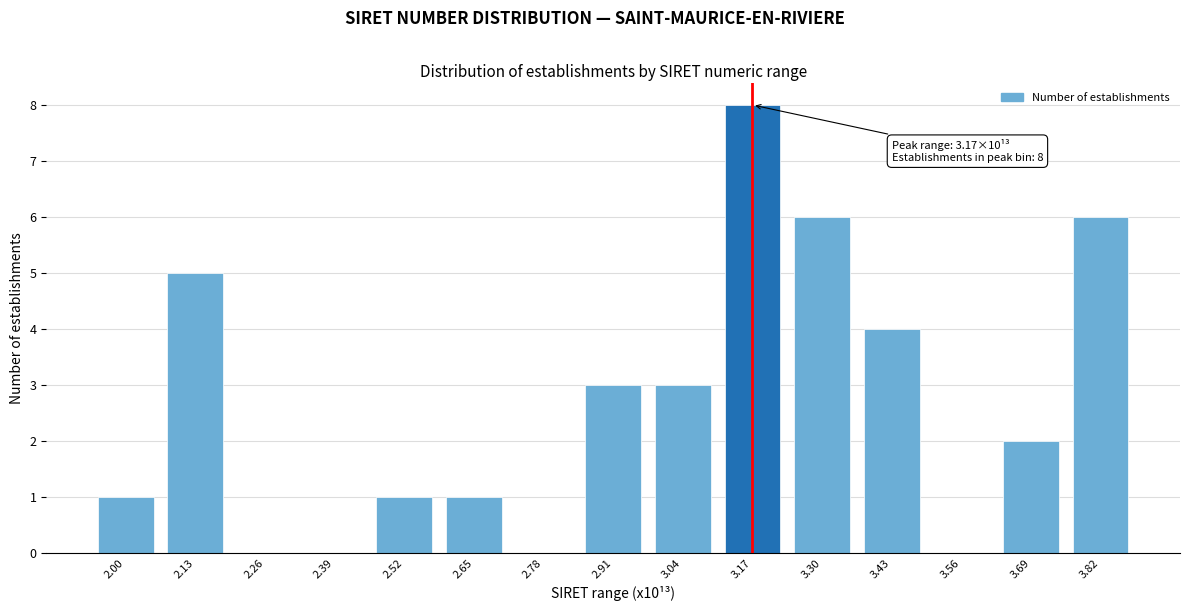

Reading left to right, what are all the values shown in this chart?

2.00=1	2.13=5	2.26=0	2.39=0	2.52=1	2.65=1	2.78=0	2.91=3	3.04=3	3.17=8	3.30=6	3.43=4	3.56=0	3.69=2	3.82=6